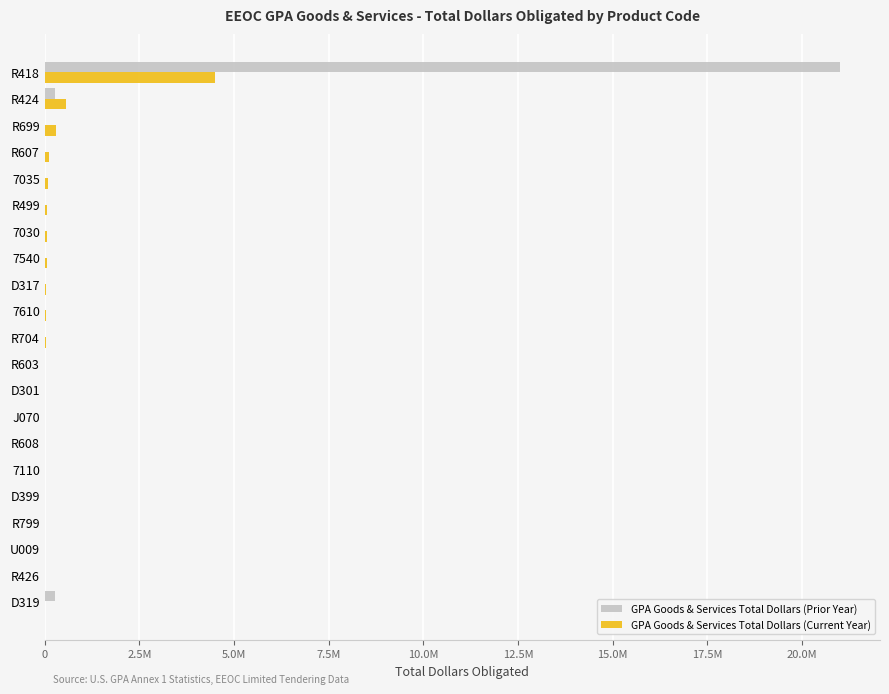

What is the sum of all GPA Goods & Services Total Dollars (Current Year) values?

5847764.5